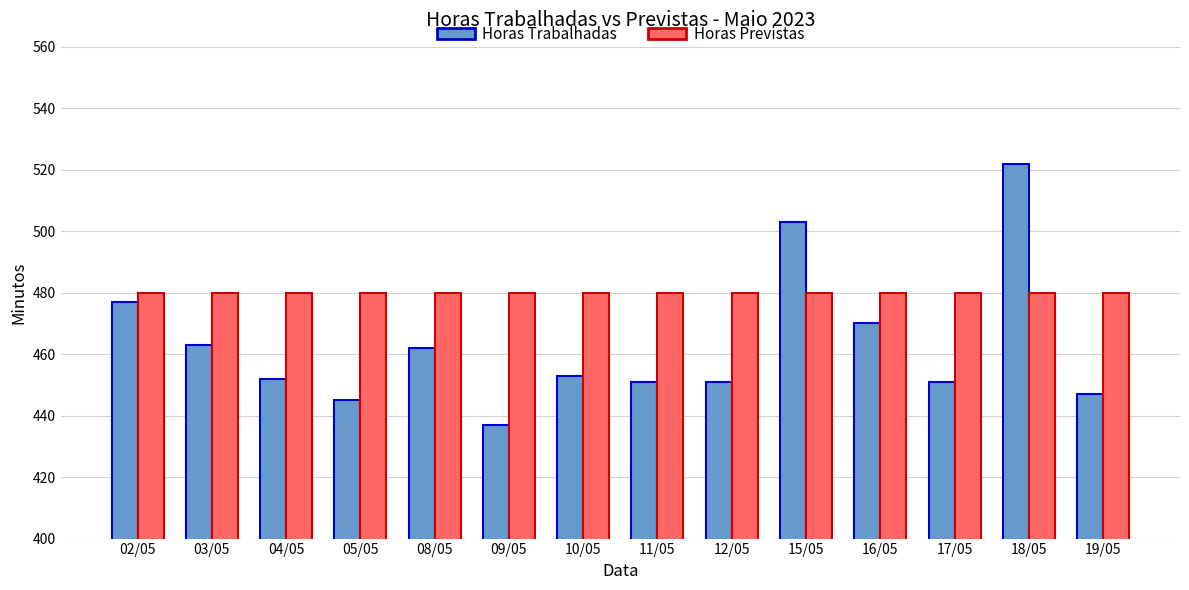

What is the approximate value of Horas Trabalhadas at 17/05, to the nearest 10?

450